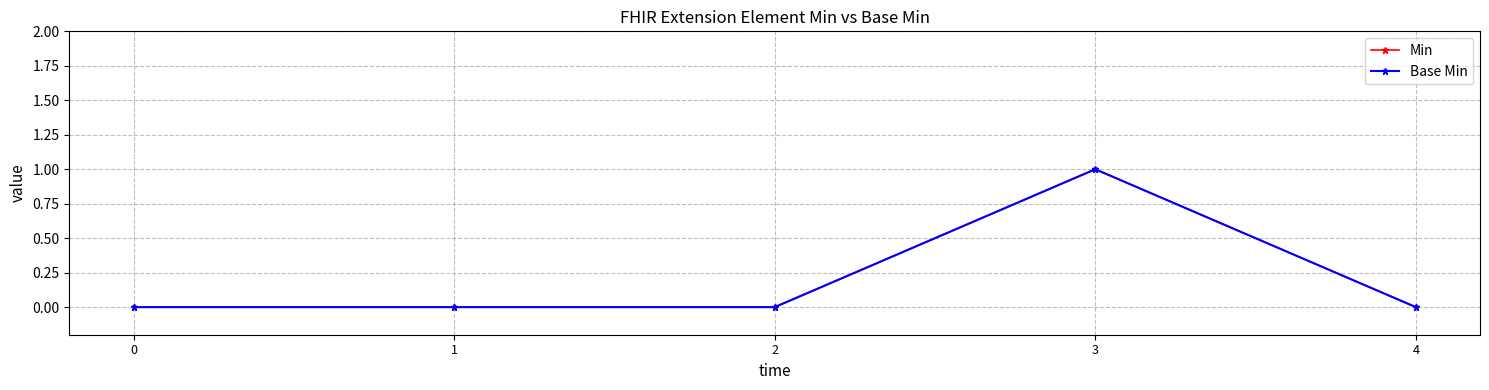

Is this an area chart (filled region under the line)?

No